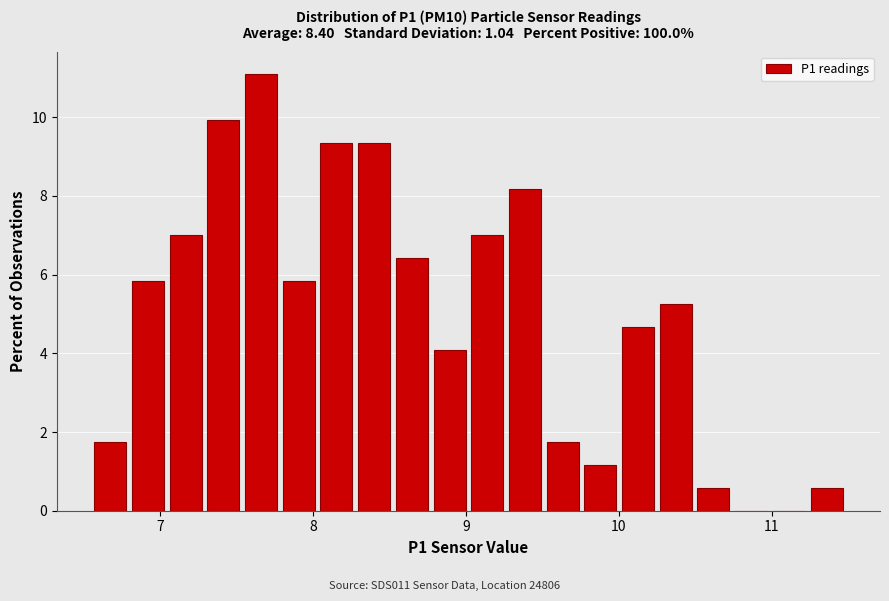

Read against the x-axis, roughly where is the centre of the tallest bar?

7.7